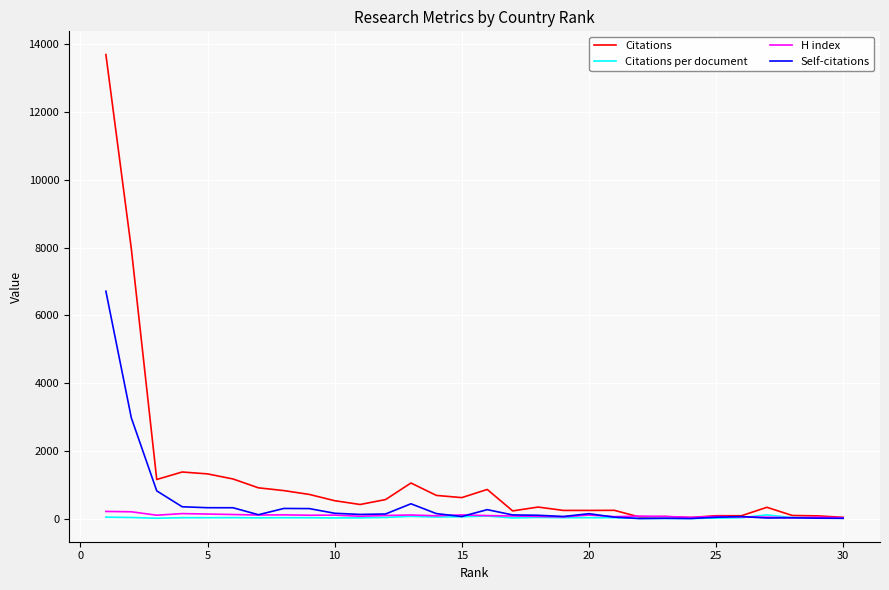

What is the maximum value shown in the chart?

13698.0